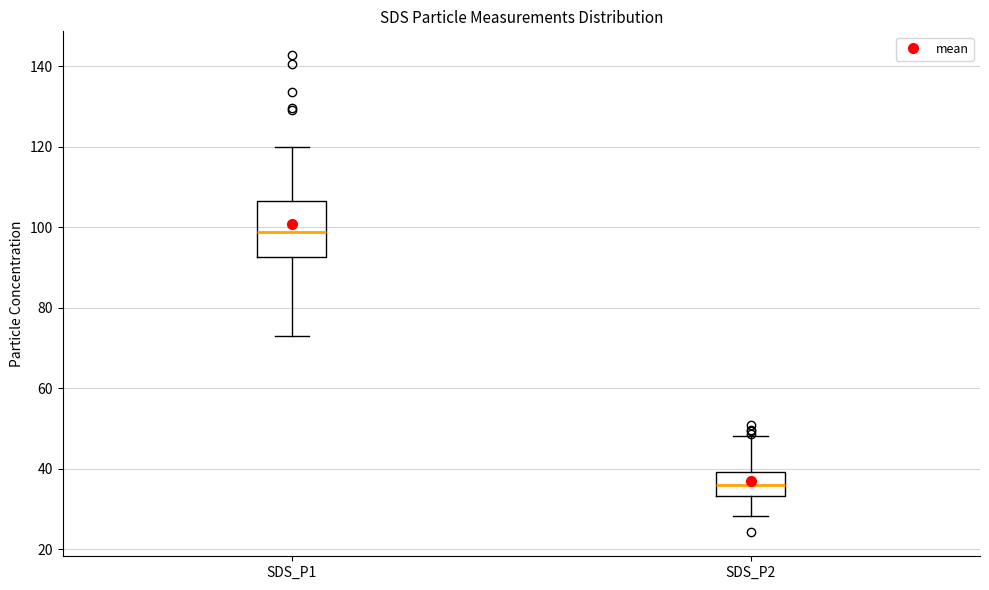

Reading left to right, transcribe this box plot: for each box, give where its median line is, the range the box spans, and where its two whiskers end, as read against the y-axis. The values are not printed on the chart, so give them approximately, as read against the axis.

SDS_P1: median 98, box 92 to 106, whiskers 72 to 120
SDS_P2: median 36, box 34 to 40, whiskers 28 to 48